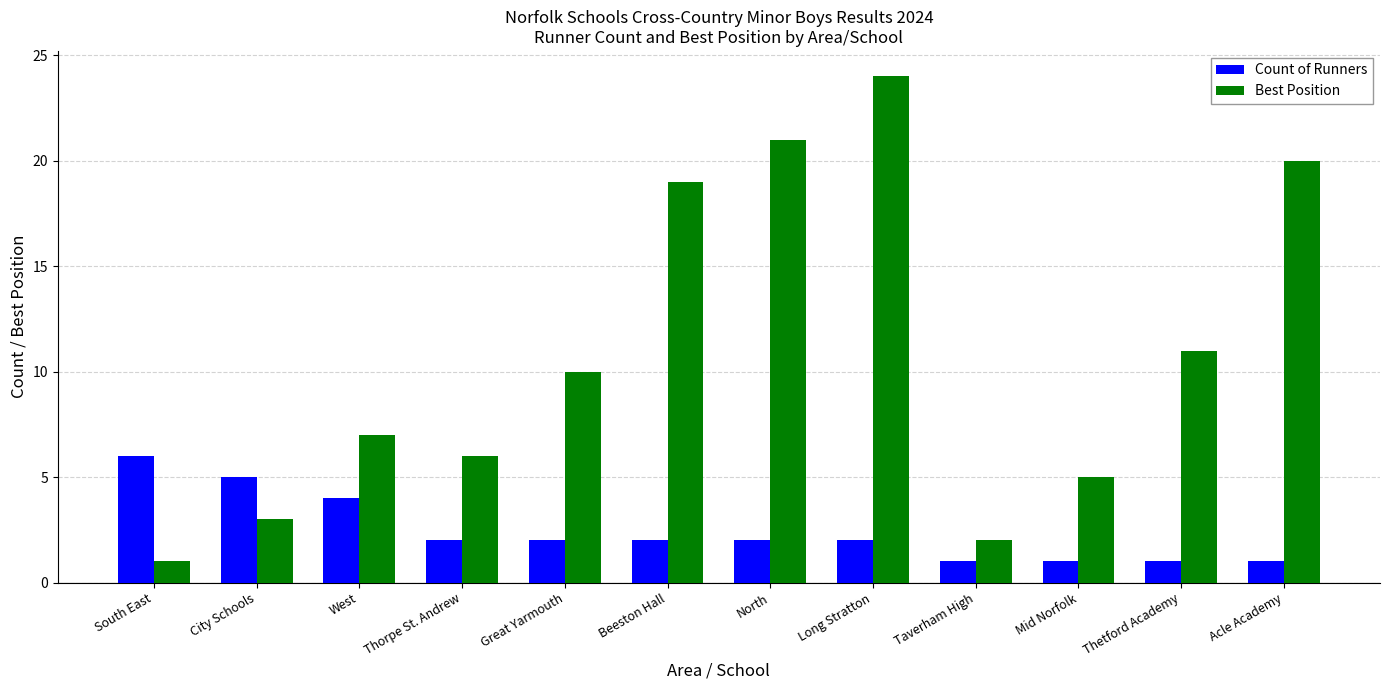

Reading right to left, transcribe all the data shown in this chart.

Count of Runners: 1	1	1	1	2	2	2	2	2	4	5	6
Best Position: 20	11	5	2	24	21	19	10	6	7	3	1